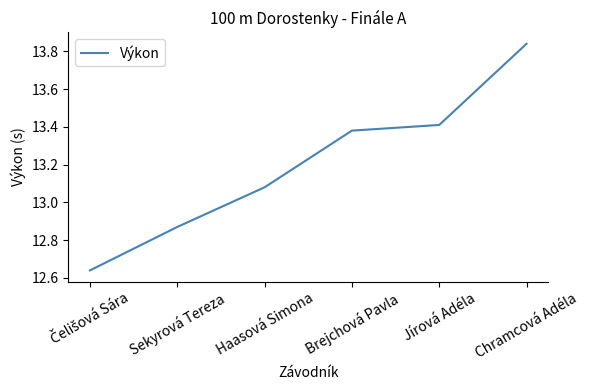

What is the sum of all values?

79.2